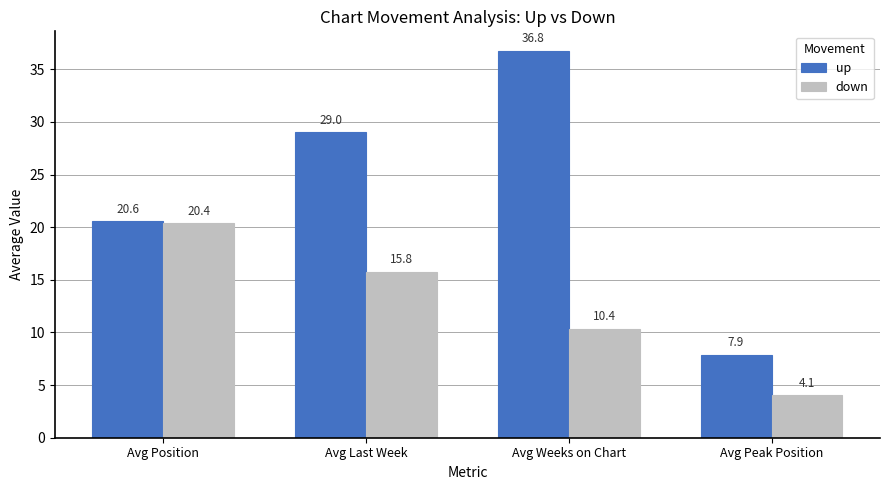

What is the total value across all series at Avg Position?

40.9